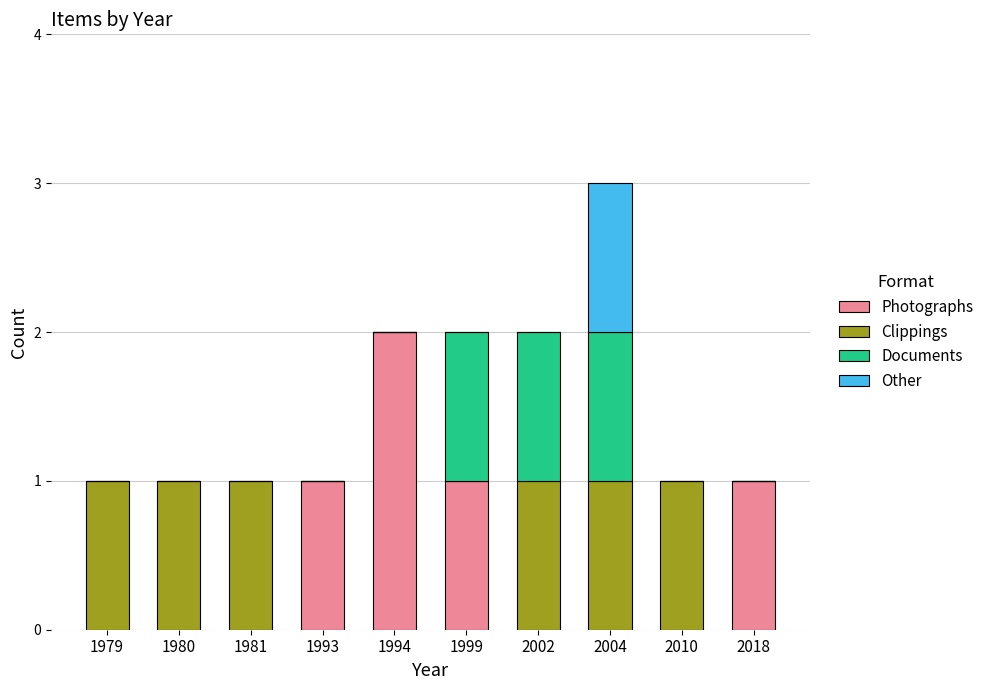

What is the sum of all Photographs values?

5